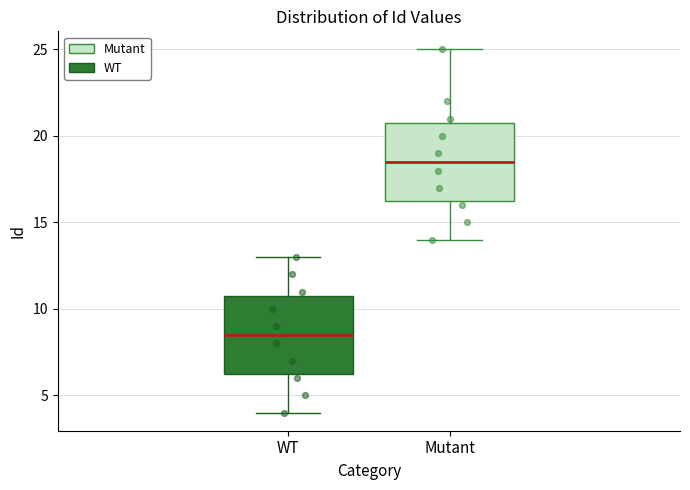

Reading left to right, read every box against the y-axis: the position of its median line, the range the box covers, and the ends of its whiskers. The values are not printed on the chart, so give them approximately, as read against the axis.

WT: median 8.5, box 6.5 to 11.0, whiskers 4.0 to 13.0
Mutant: median 18.5, box 16.5 to 21.0, whiskers 14.0 to 25.0